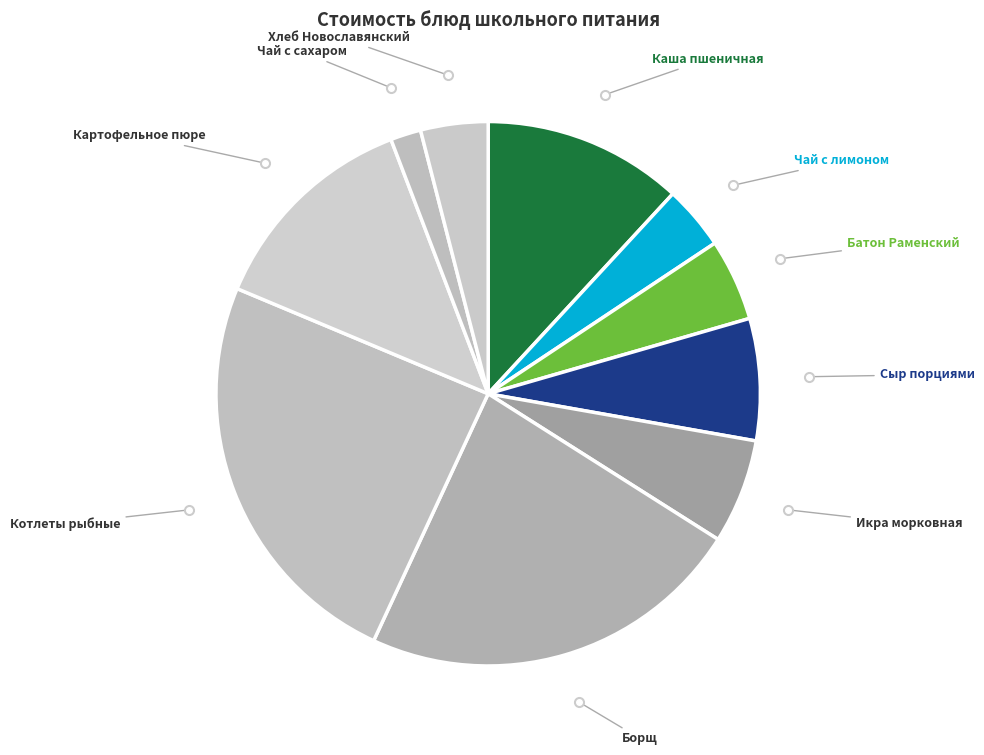

Which slice is the smallest?

Чай с сахаром